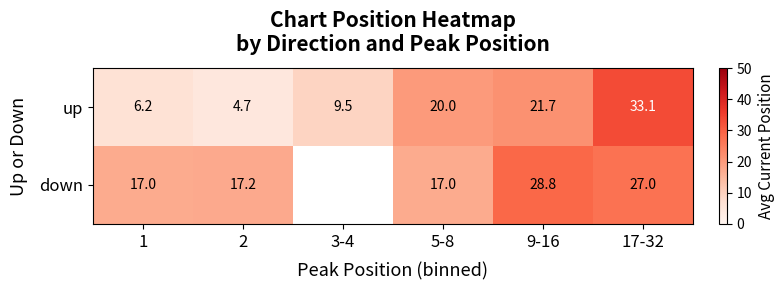

Rank the series at 2 from lowest to highest value.

up, down